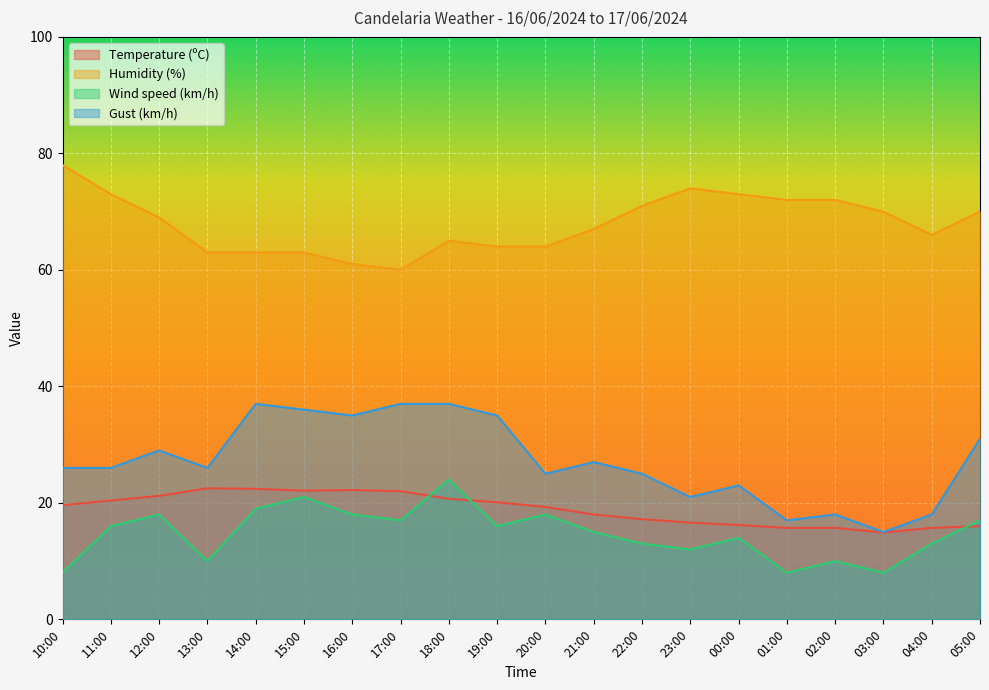

What is the difference between the Gust (km/h) values at 17:00 and 16:00?

2.0